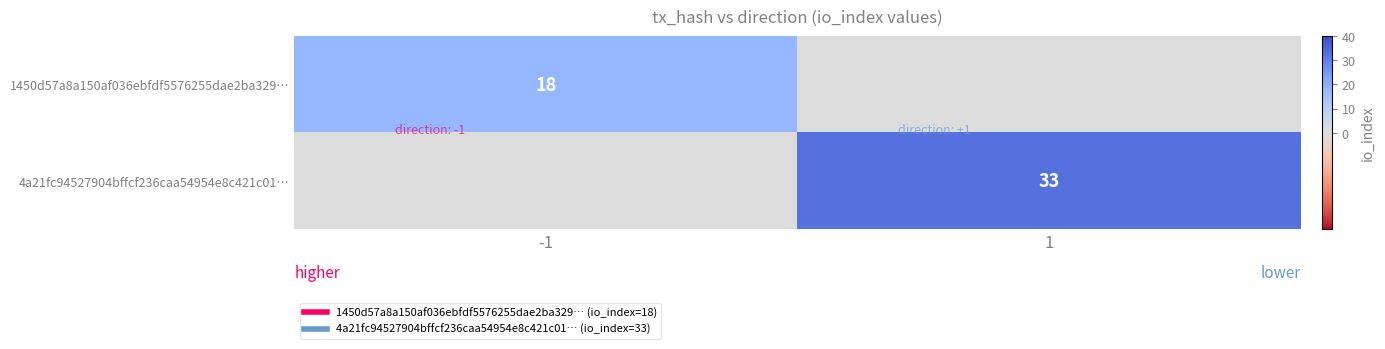

At -1, list the series in order from smallest to largest.

4a21fc94527904bffcf236caa54954e8c421c01…, 1450d57a8a150af036ebfdf5576255dae2ba329…